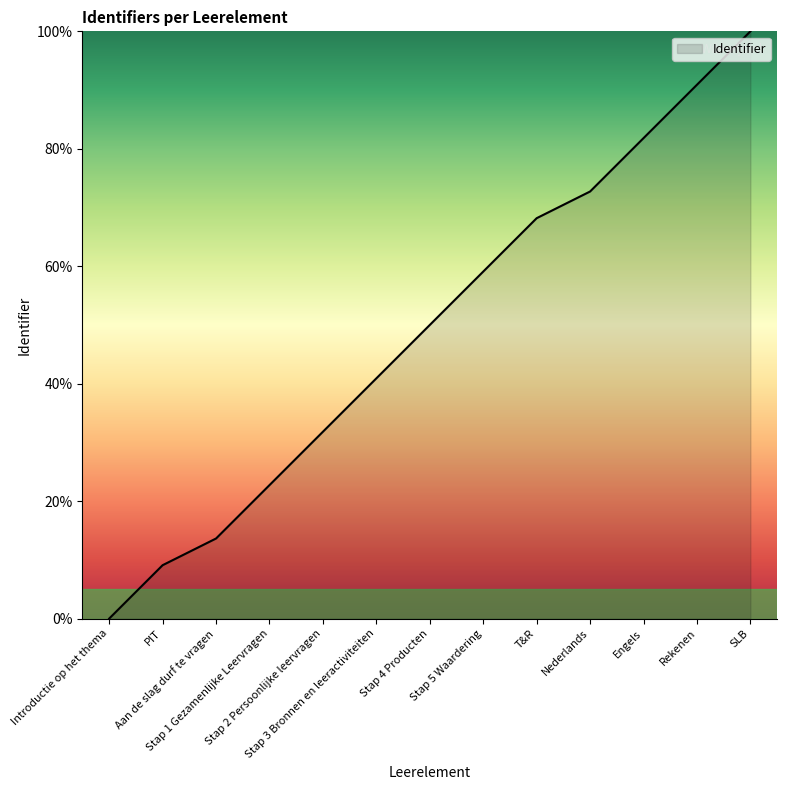

What is the sum of the values at Engels and Stap 4 Producten?

131.8